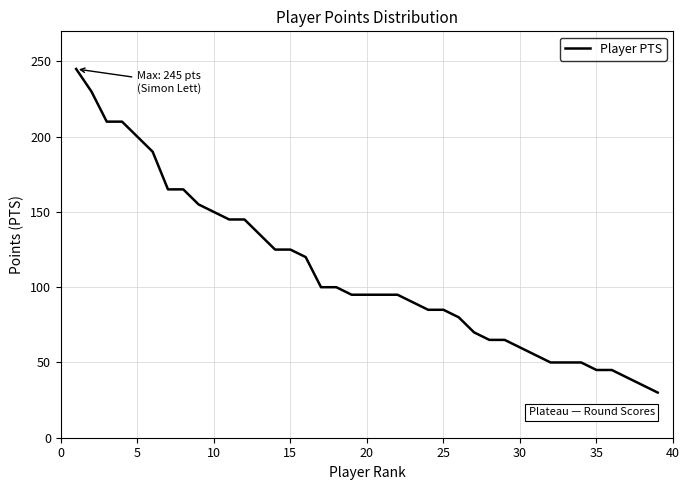

What is the difference between the maximum and minimum values?

215